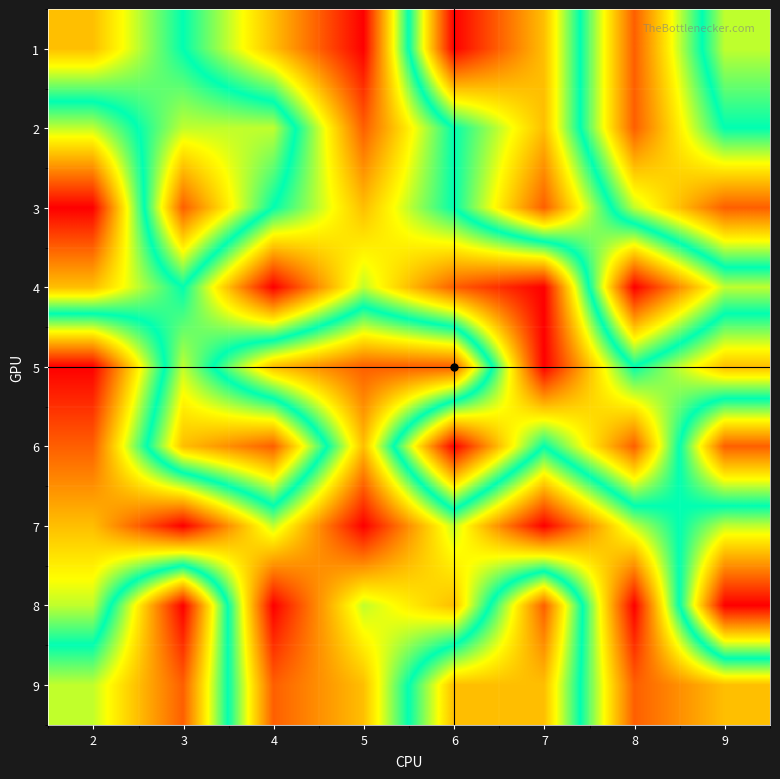

What is the minimum value shown in the chart?

1